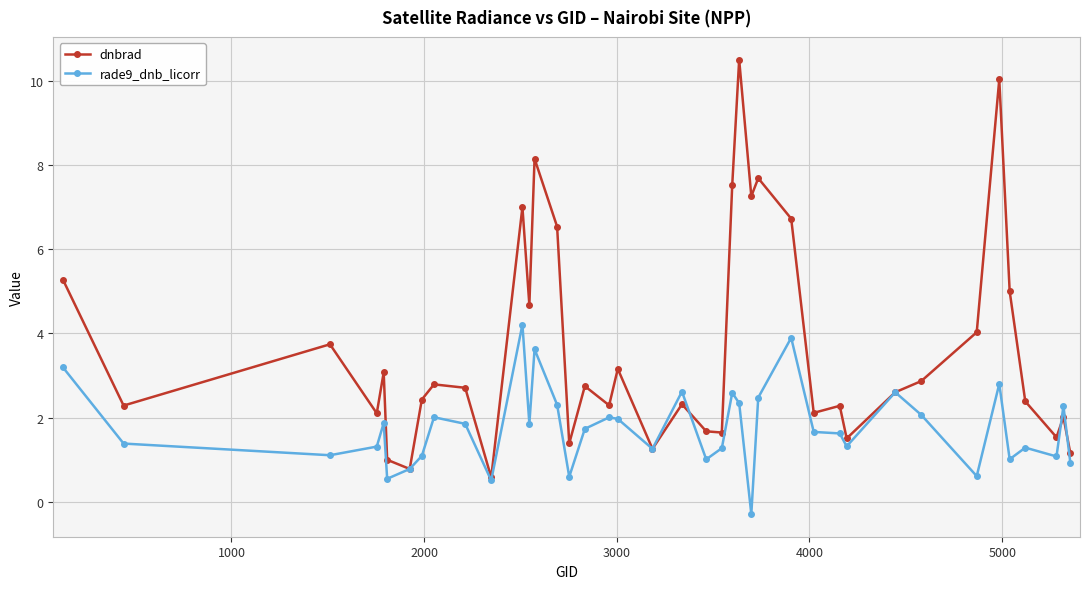

What is the minimum value shown in the chart?

-0.3